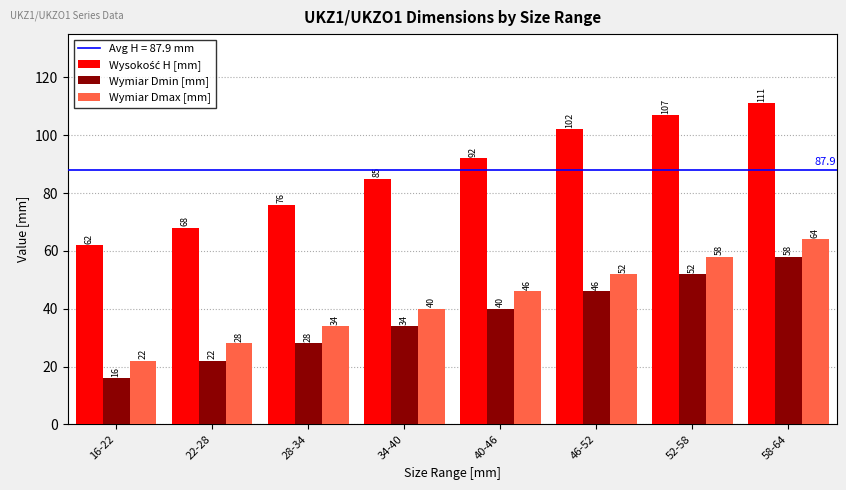

How many data points does each series have?

8